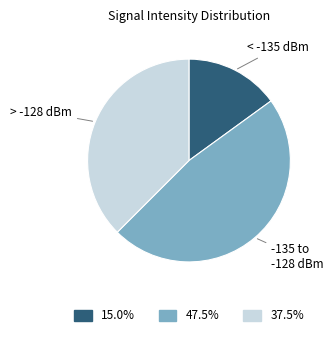

How many segments does this pie chart have?

3